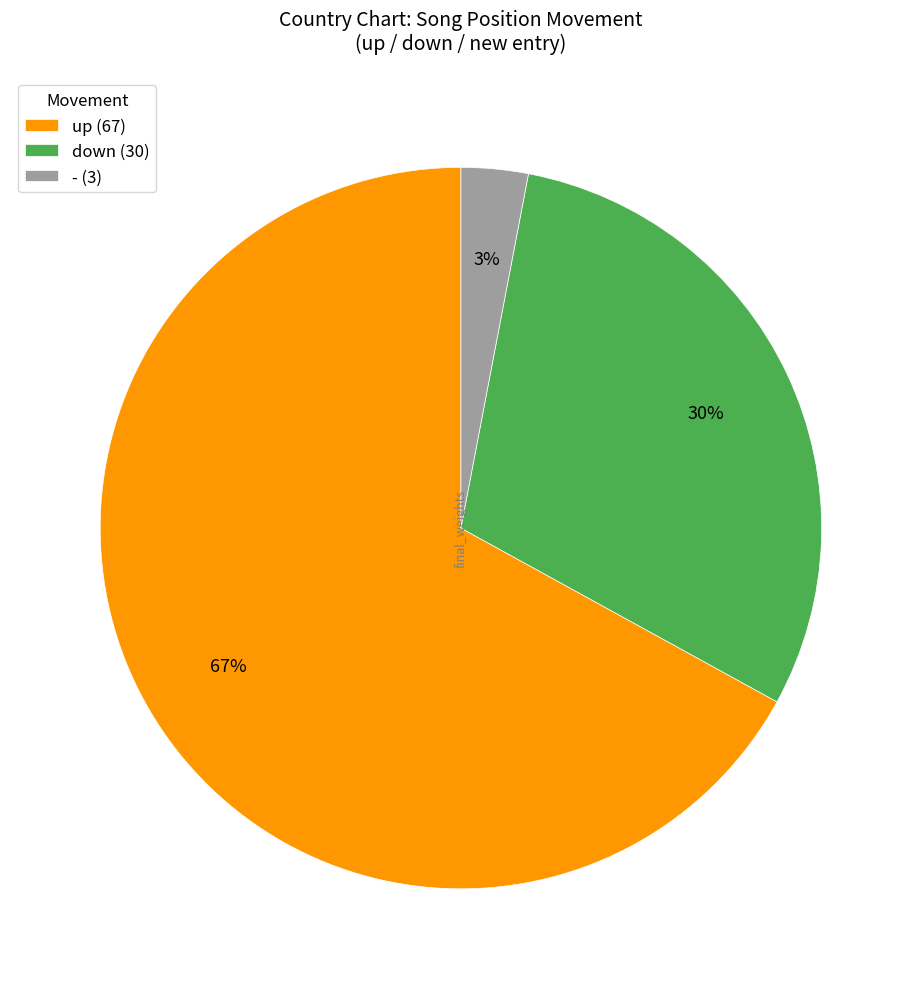

Which has a higher value, up (67) or - (3)?

up (67)